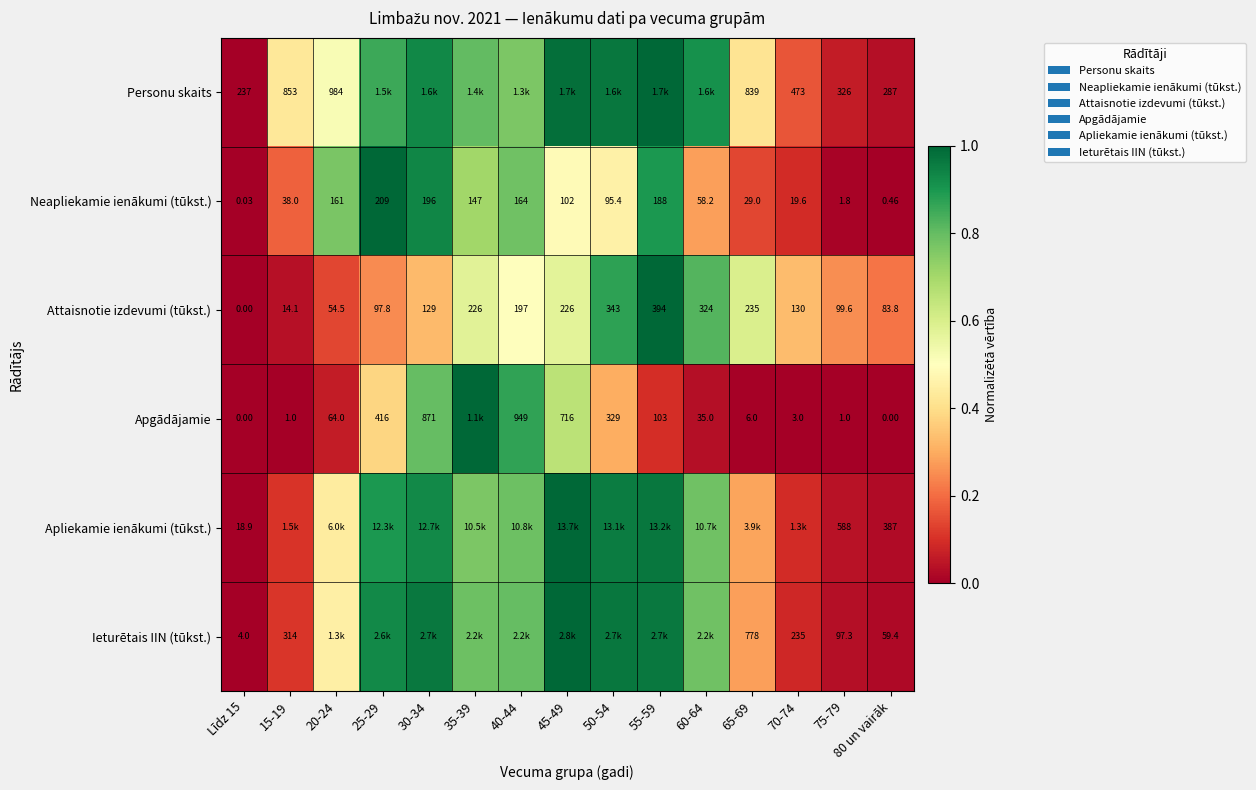

The value of Apliekamie ienākumi (tūkst.) at 55-59 is 1.5. True or false?

False